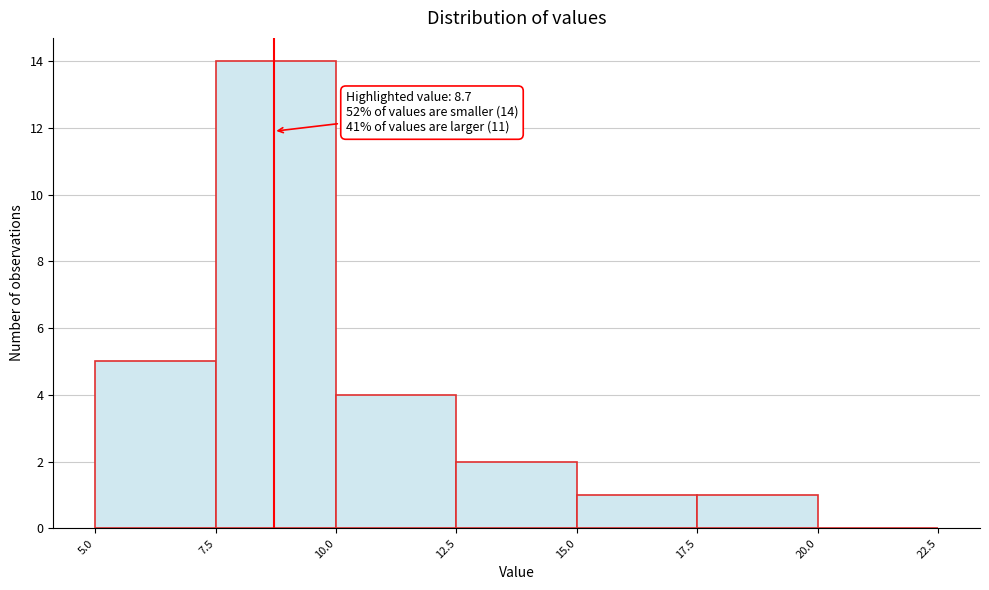

Which range on the x-axis has the tallest bar?

7.5 to 10.0